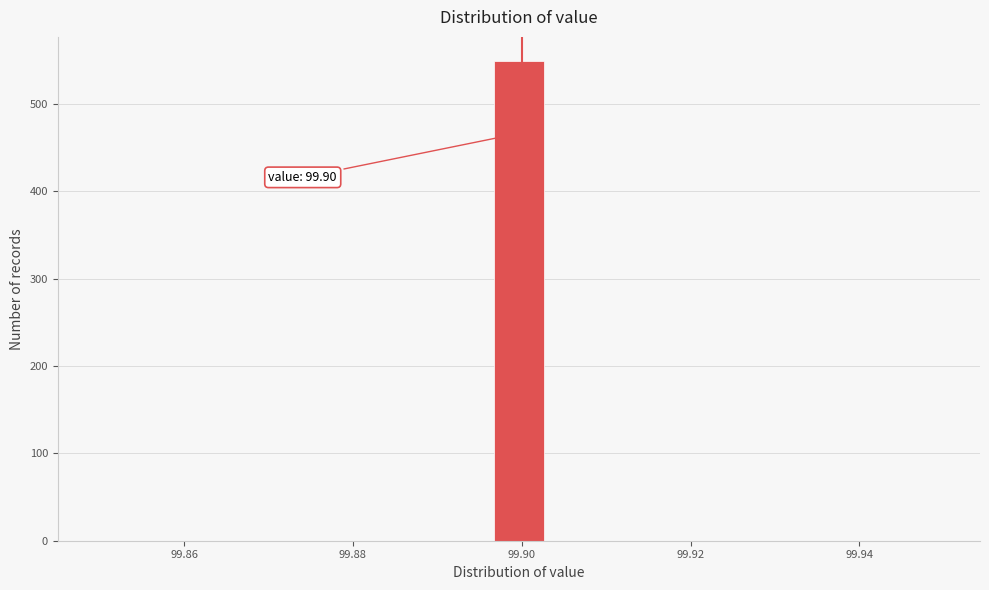

Read against the x-axis, roughly where is the centre of the tallest bar?

99.900